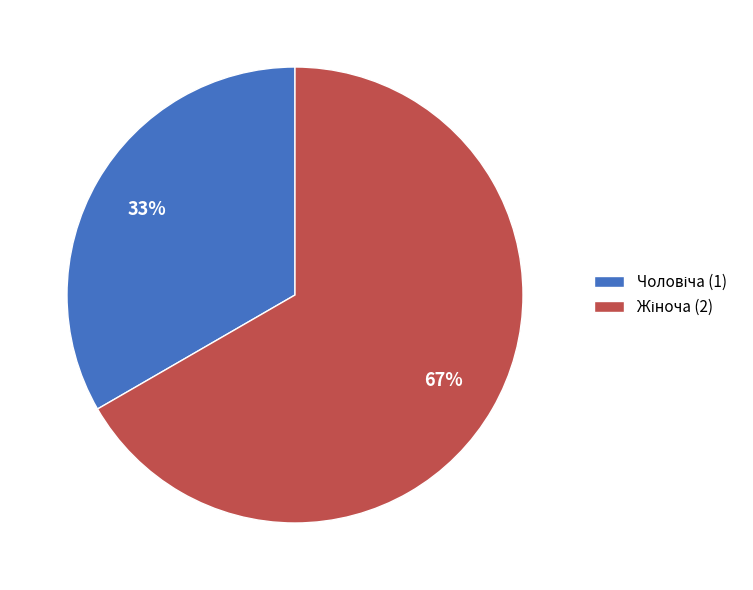

To the nearest percent, what is the average slice percentage?

50%